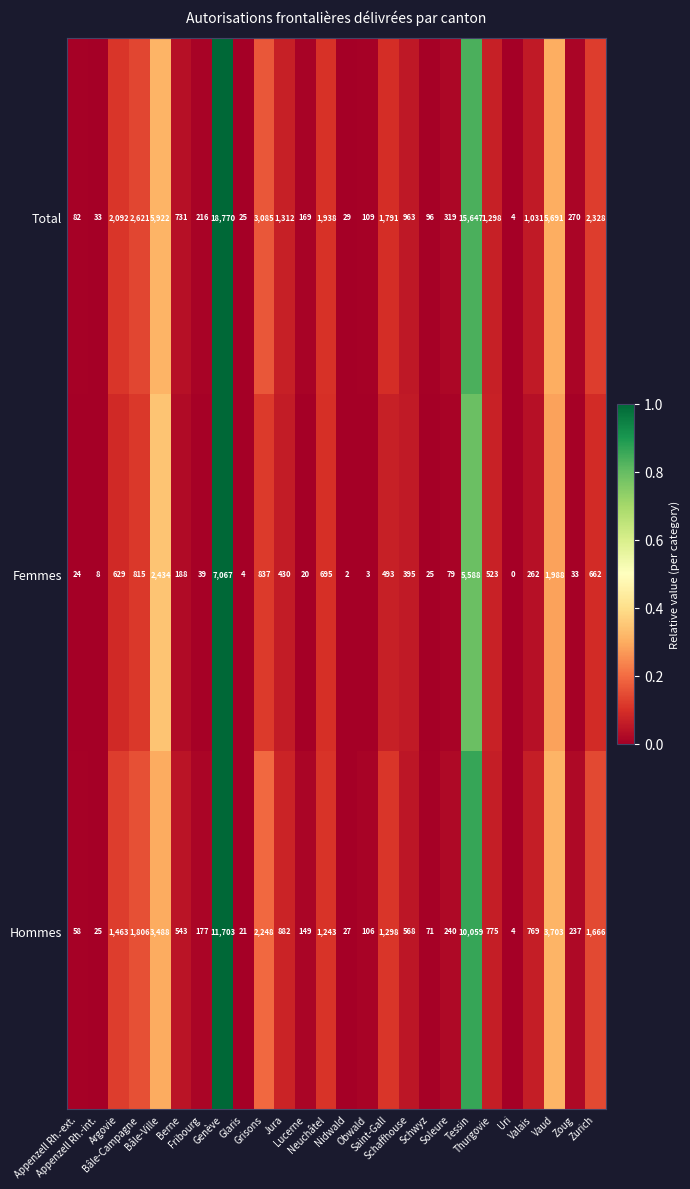

Rank the series by their average value, from lowest to highest.

Femmes, Hommes, Total